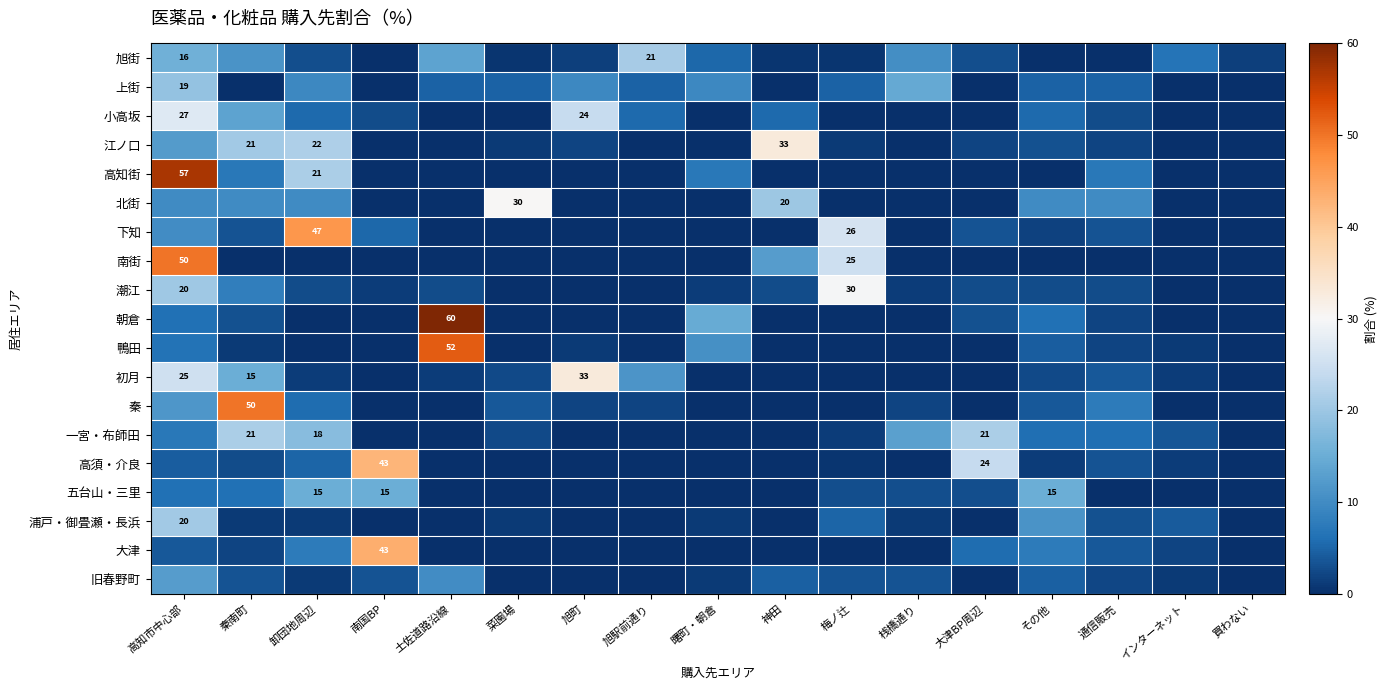

The 潮江 series shows 4.6 at 神田. True or false?

False